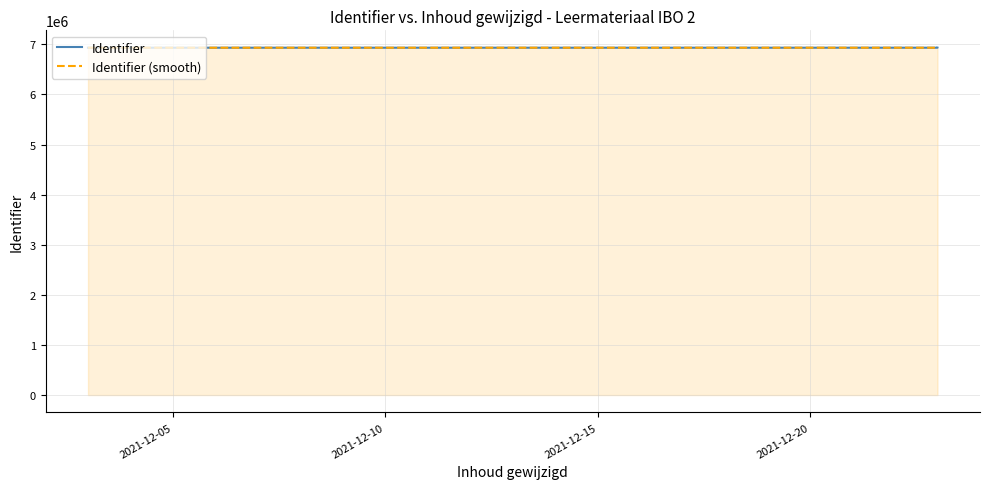

How many values in the Identifier series exceed 6933332?

9